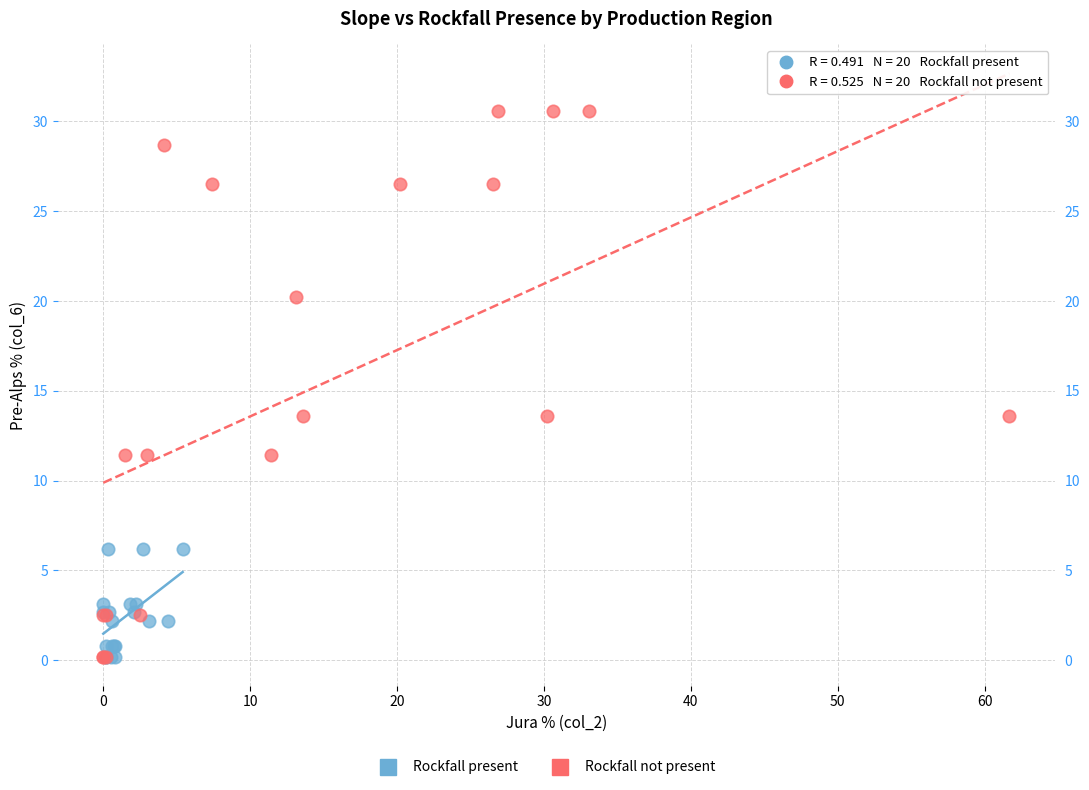

Which series has the widest spread of Y values?

Rockfall not present